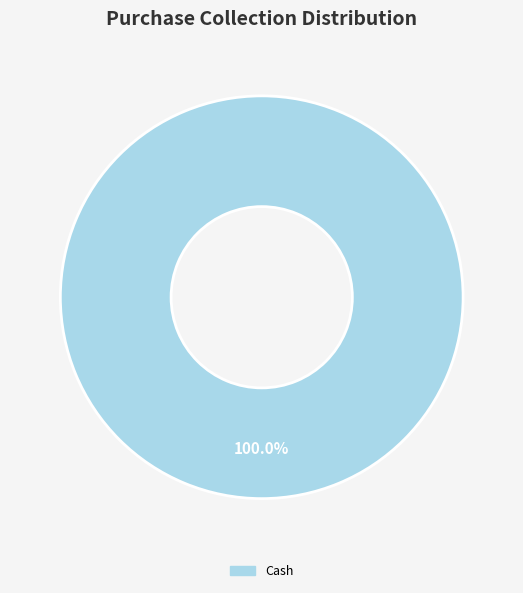

Is there any slice that represents more than half of the pie?

Yes